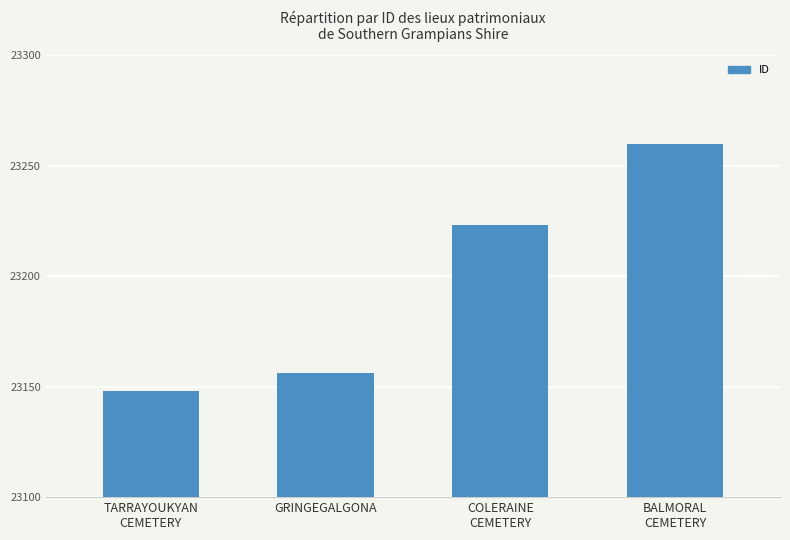

What is the minimum value shown in the chart?

23148